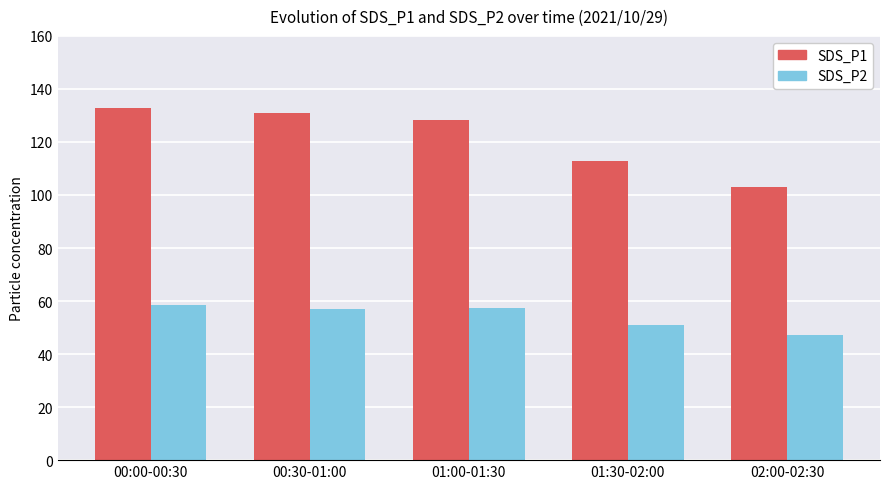

The SDS_P2 series shows 10.7 at 01:30-02:00. True or false?

False